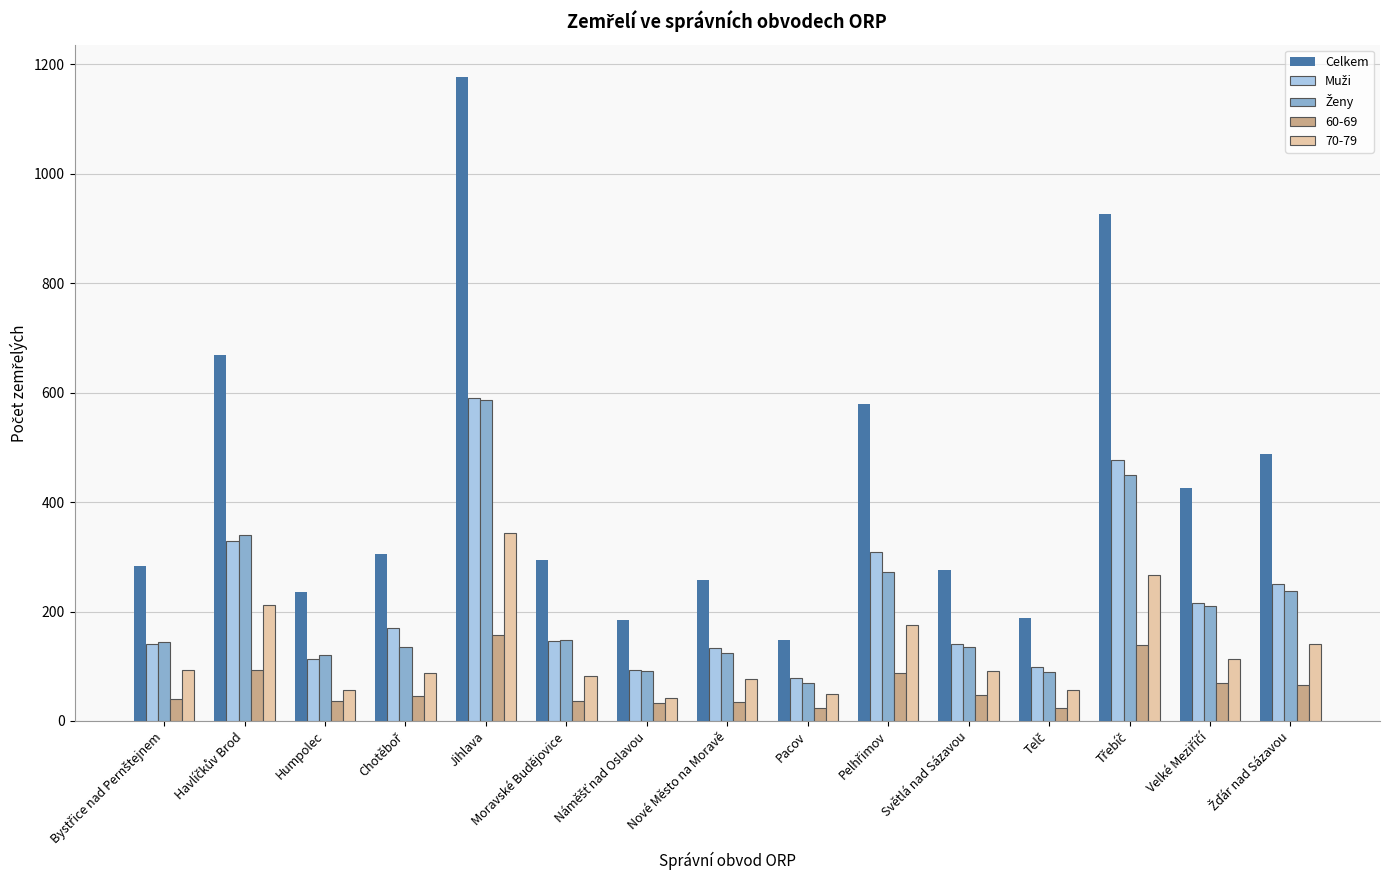

At which category is the sum across all series the highest?

Jihlava